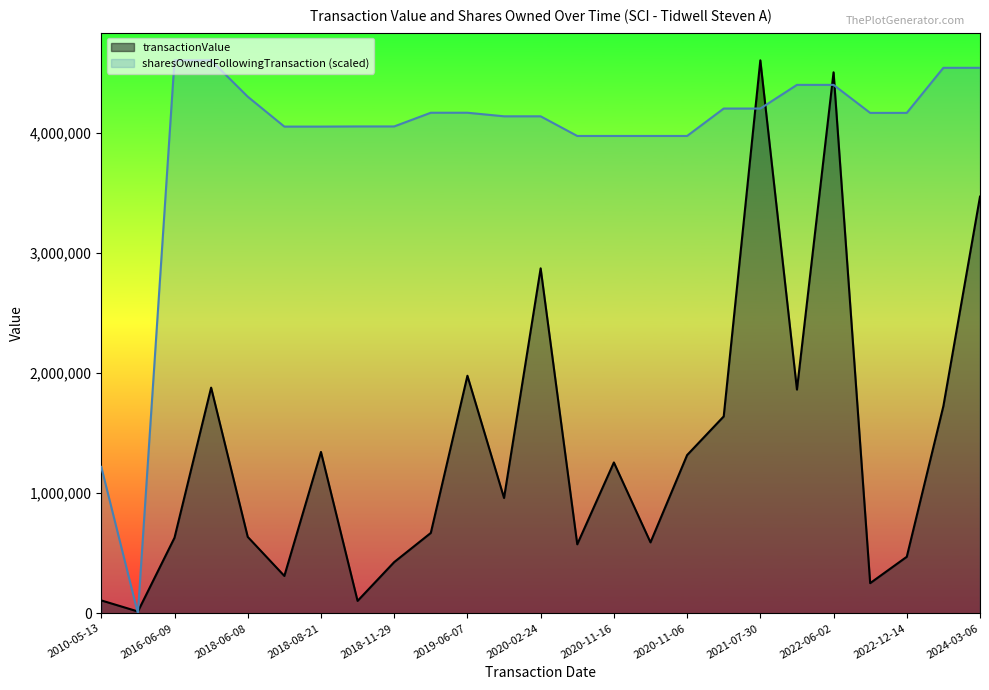

Which category has the lowest value across all series?

2012-06-11